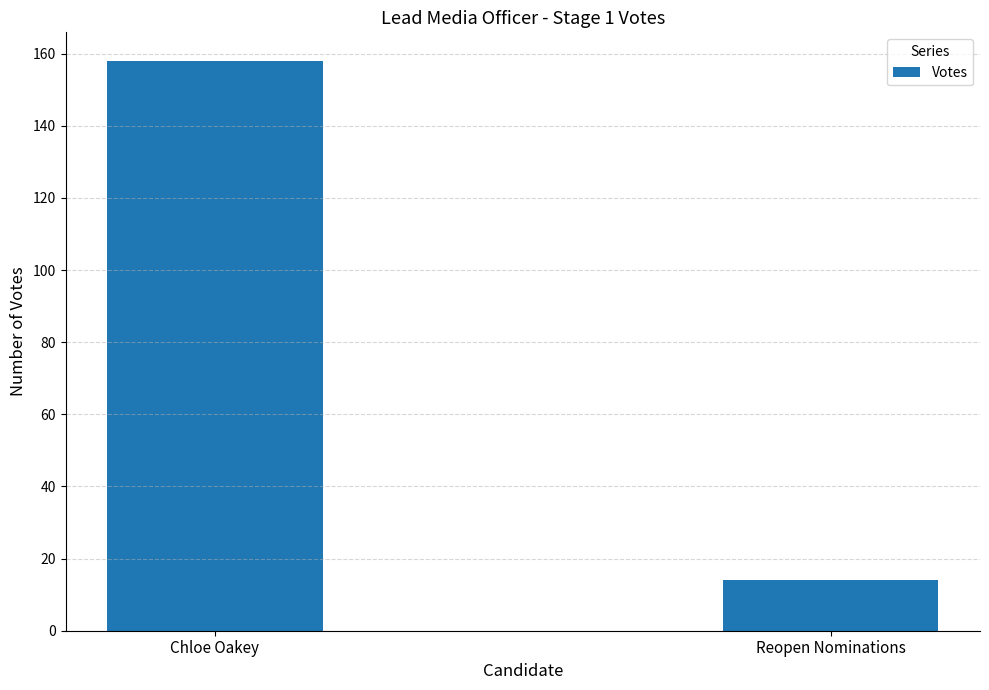

What is the sum of the values at Chloe Oakey and Reopen Nominations?

172